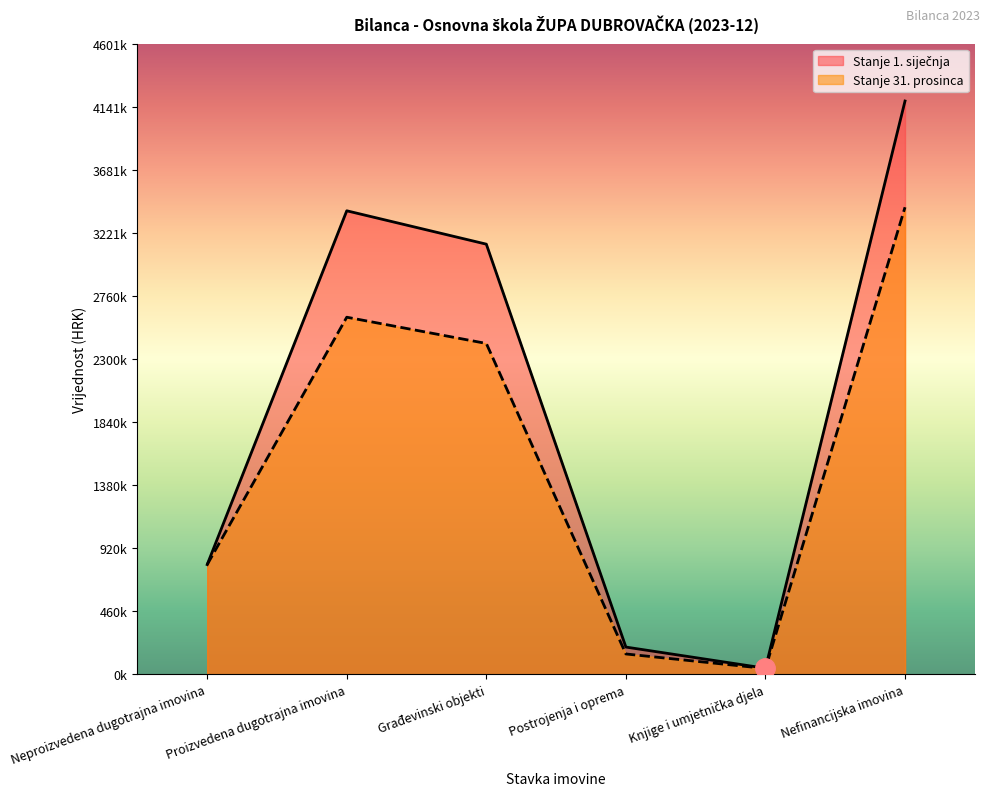

Reading left to right, what are all the values shown in this chart?

Stanje 1. siječnja: Neproizvedena dugotrajna imovina=800804.0	Proizvedena dugotrajna imovina=3381760.0	Građevinski objekti=3138293.7	Postrojenja i oprema=199015.3	Knjige i umjetnička djela=44451.0	Nefinancijska imovina=4182564.0
Stanje 31. prosinca: Neproizvedena dugotrajna imovina=800804.0	Proizvedena dugotrajna imovina=2605451.9	Građevinski objekti=2413910.6	Postrojenja i oprema=148732.6	Knjige i umjetnička djela=42808.6	Nefinancijska imovina=3407620.5